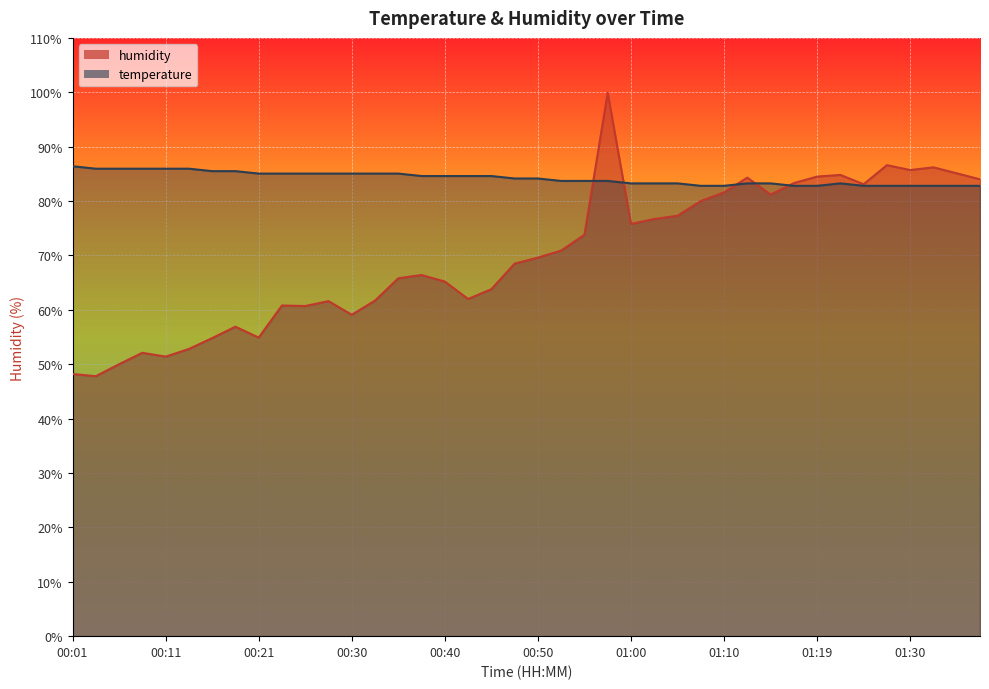

At which label does temperature reach its minimum?

01:07